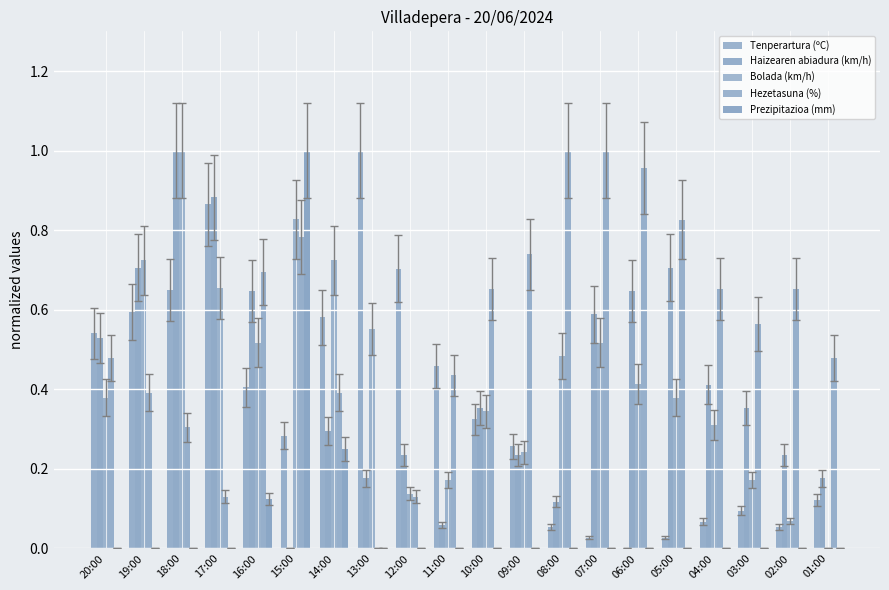

At which category is the sum across all series the highest?

18:00